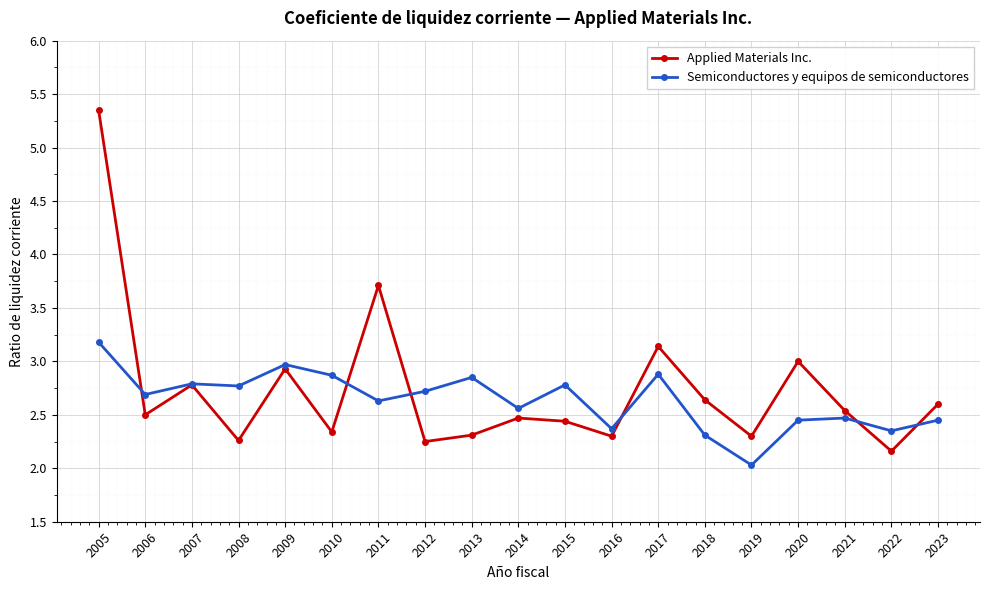

What is the difference between the Semiconductores y equipos de semiconductores values at 2010 and 2020?

0.4